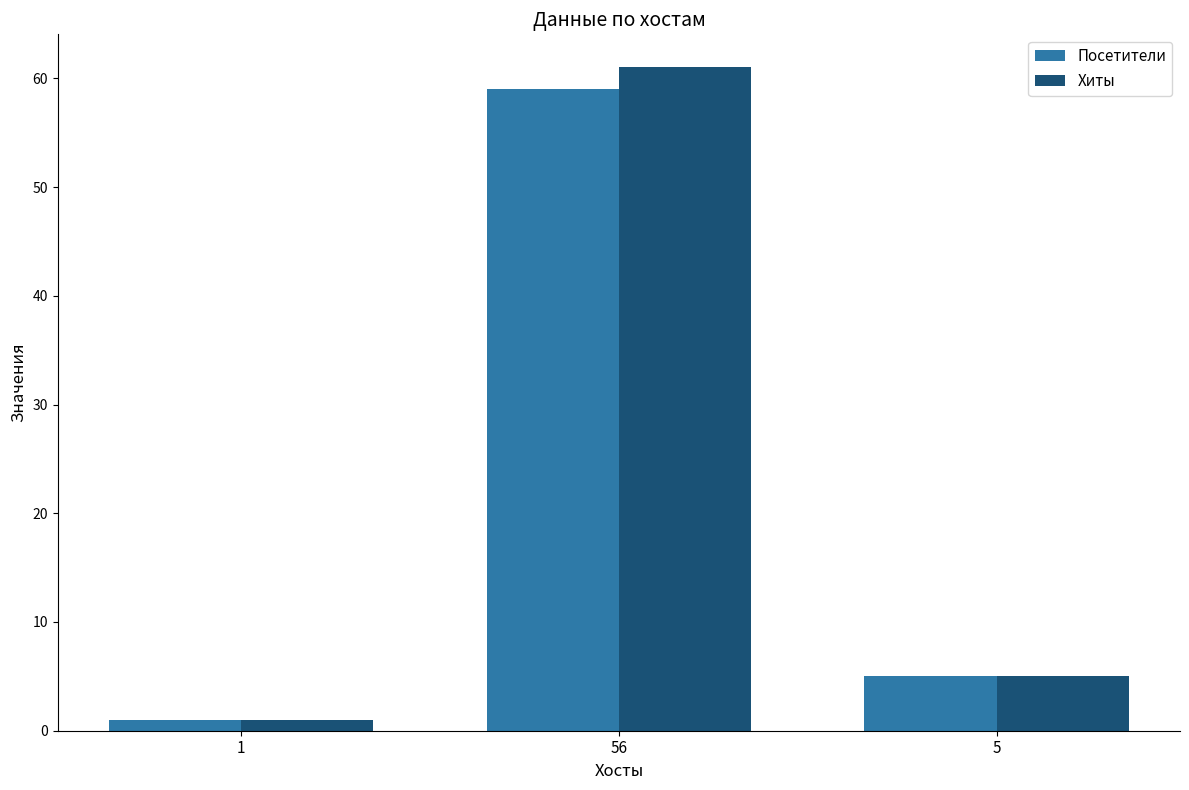

Reading left to right, extract all data points from this chart.

Посетители: 1=1	56=59	5=5
Хиты: 1=1	56=61	5=5